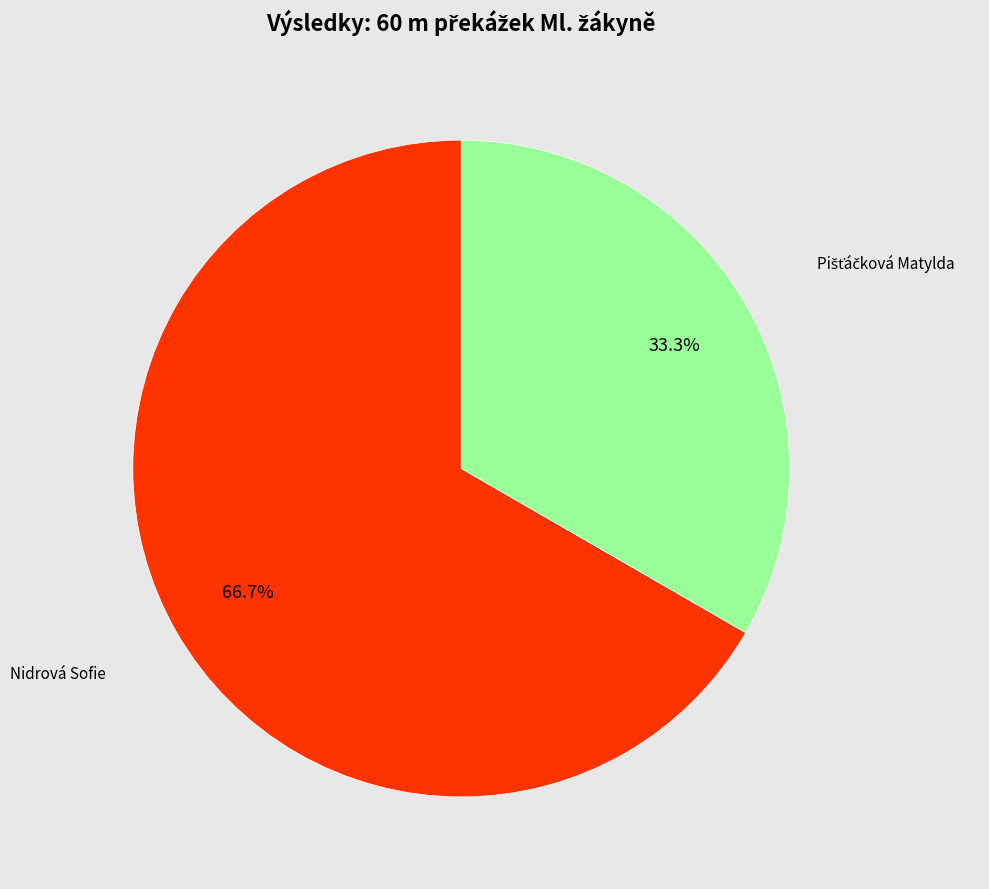

Does any single category account for the majority?

Yes